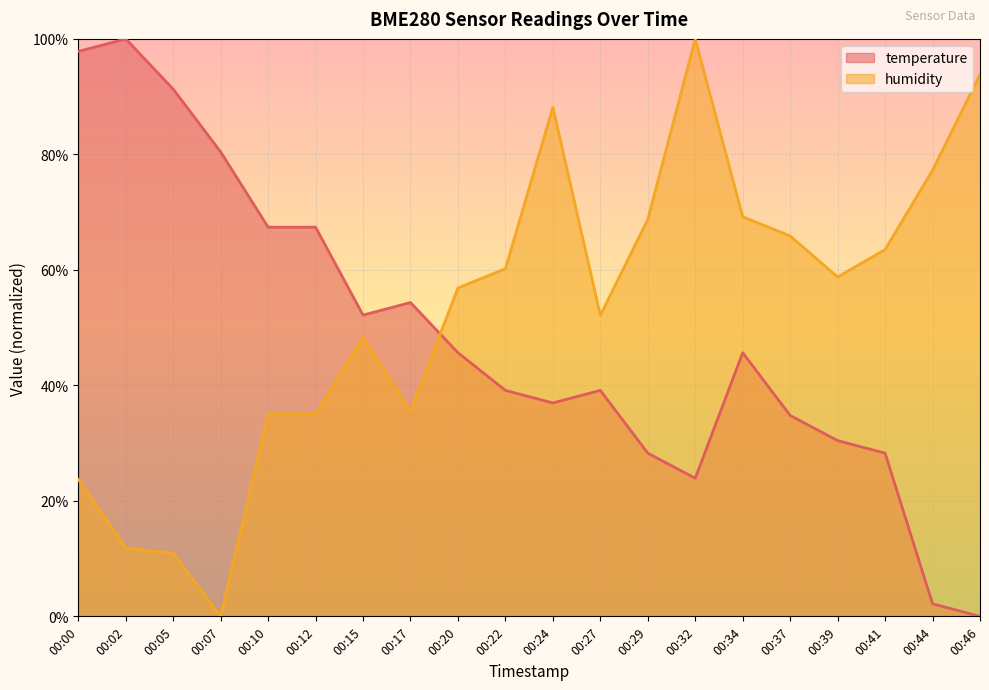

True or false: temperature has a value of 58.7 at 00:27.

False